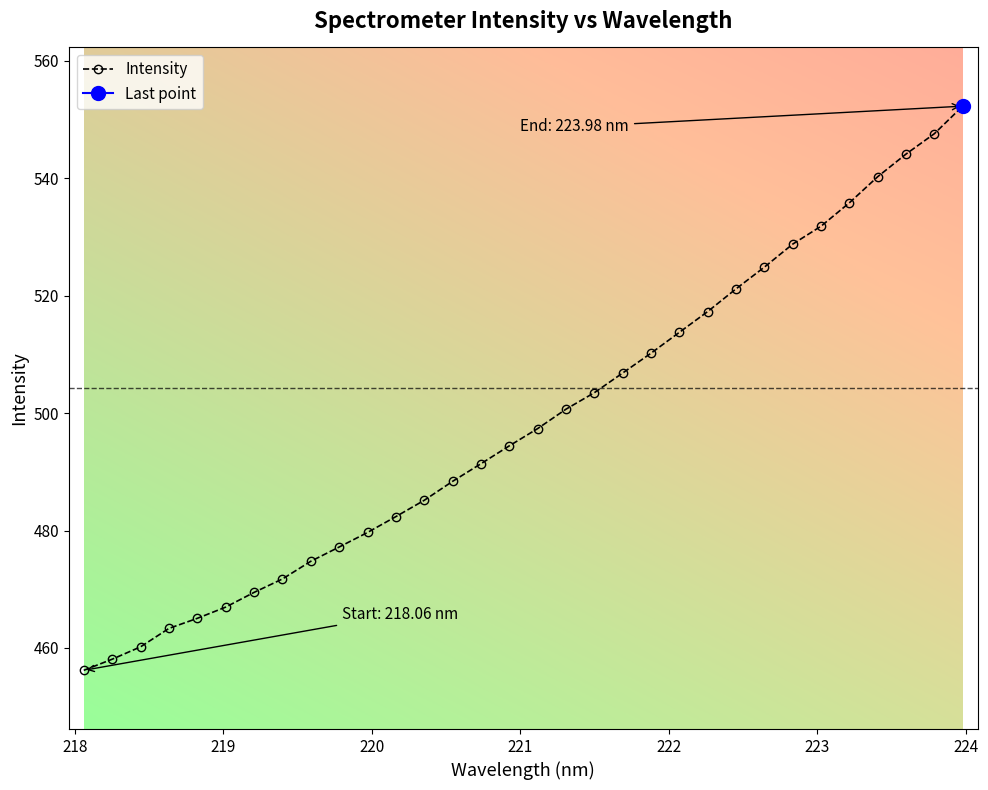

Reading left to right, list all the values displayed in this chart.

456.2	458.1	460.2	463.3	465.0	467.0	469.5	471.8	474.8	477.2	479.7	482.4	485.2	488.4	491.4	494.4	497.4	500.7	503.5	506.8	510.2	513.8	517.3	521.2	524.9	528.8	531.8	535.8	540.3	544.1	547.6	552.3